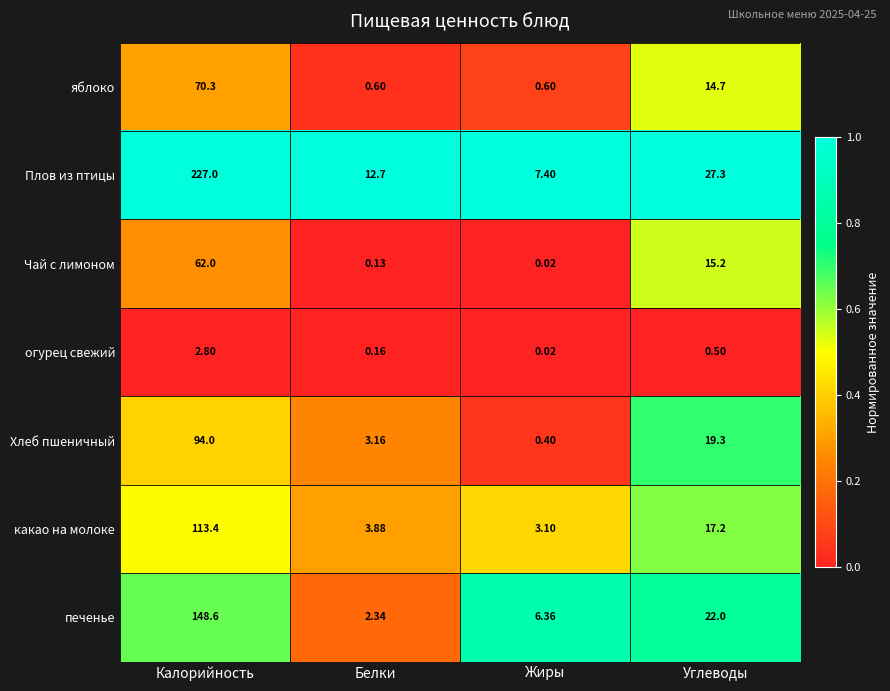

Where is печенье nearest to the value 75?

Углеводы